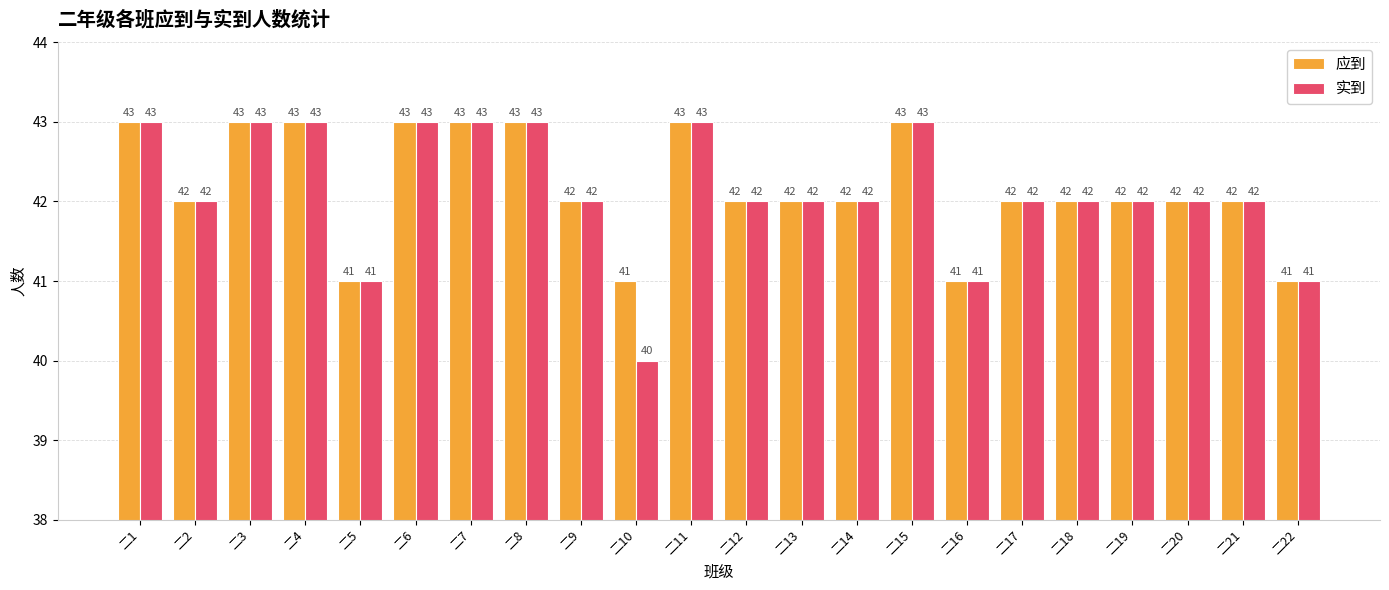

What is the minimum value for 应到?

41